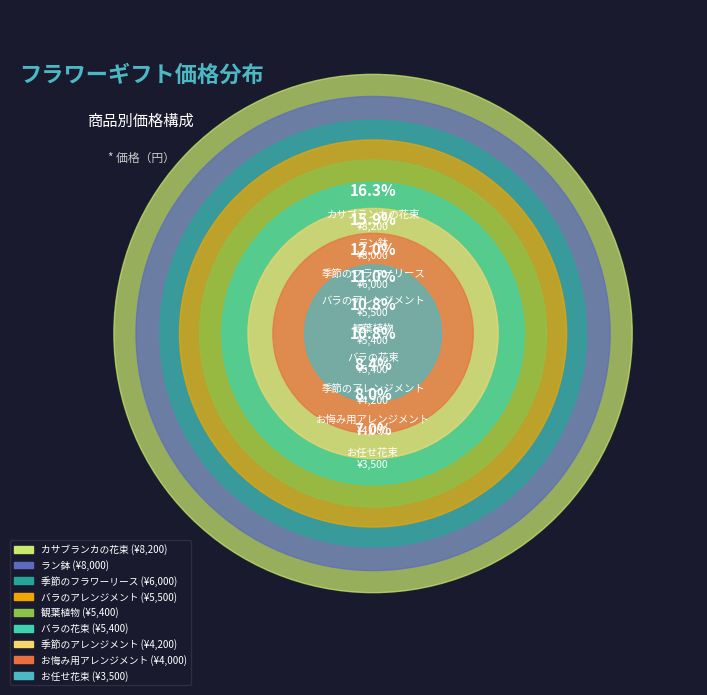

Is カサブランカの花束 the majority of the pie?

No